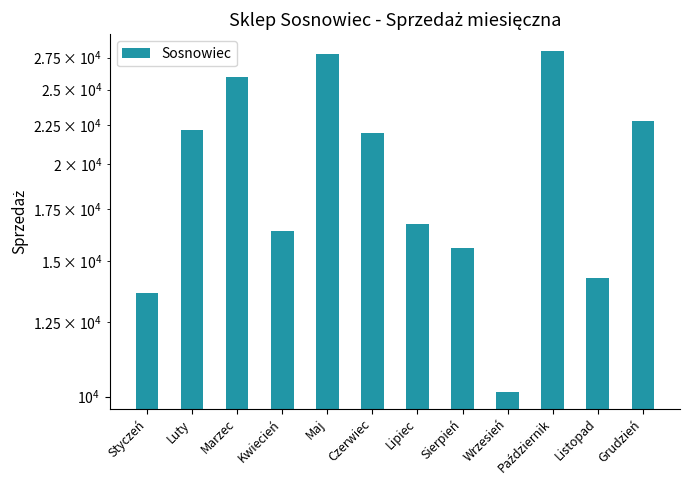

What is the value of the 11th bar from the left?

14252.3